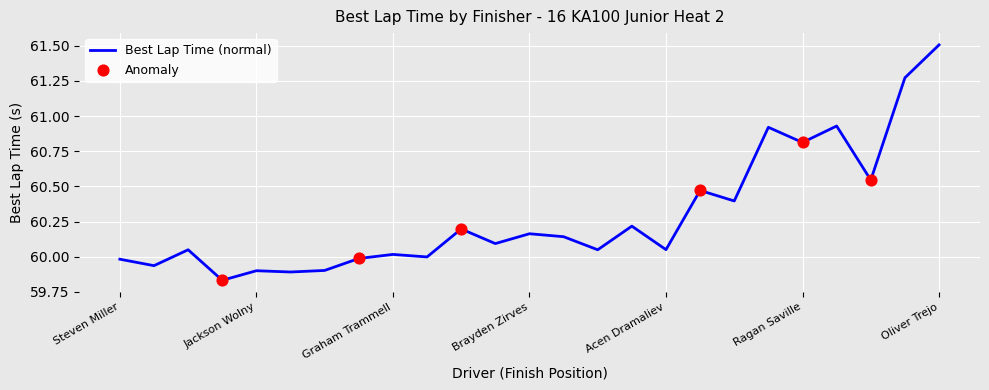

What is the greatest value displayed?

61.5